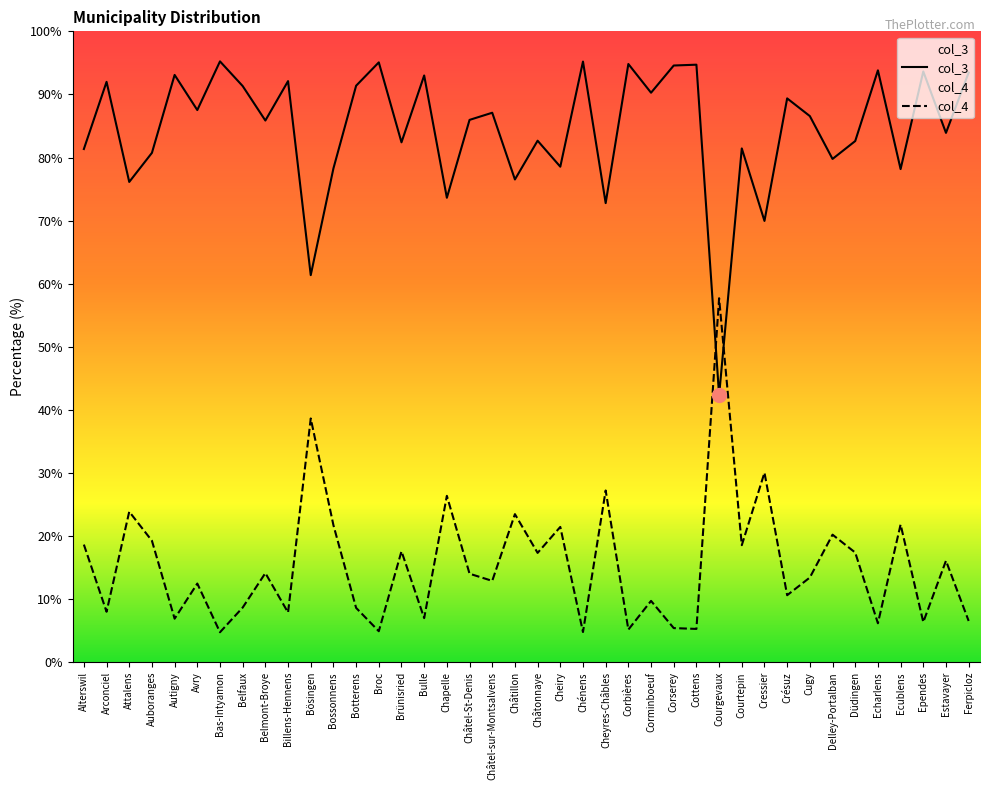

How many data points in col_3 are less than 14?

20